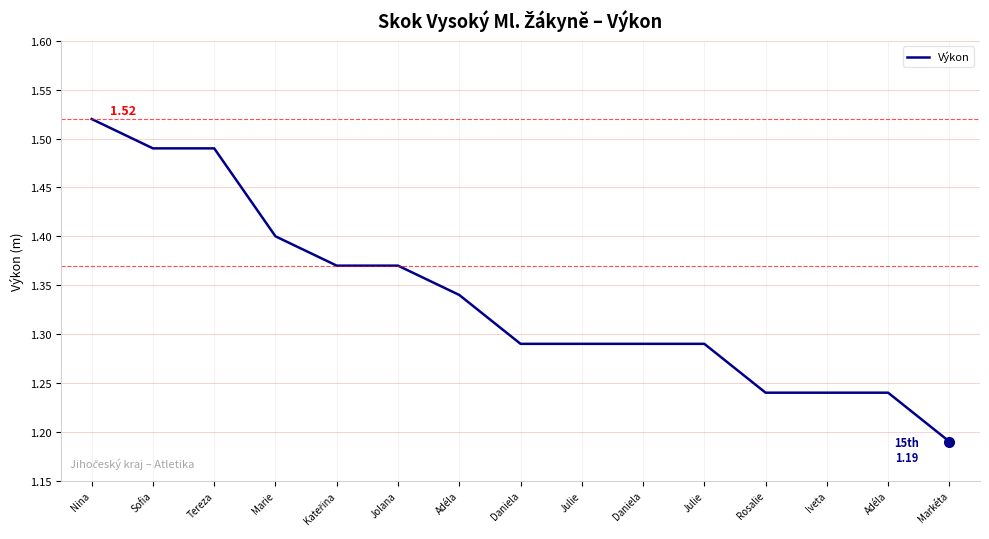

Count the number of data series in this chart.

1